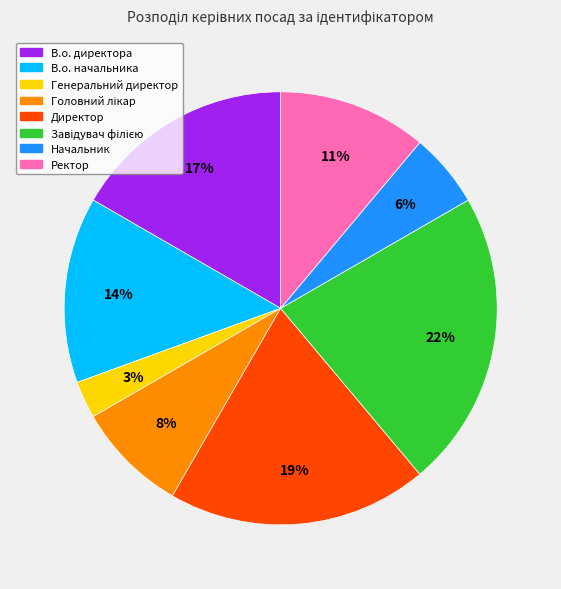

Does Генеральний директор account for over 50% of the chart?

No